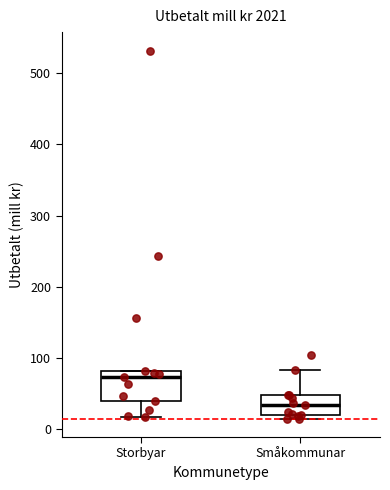

Which box is the tallest, from its lower edge to its upper edge?

Storbyar